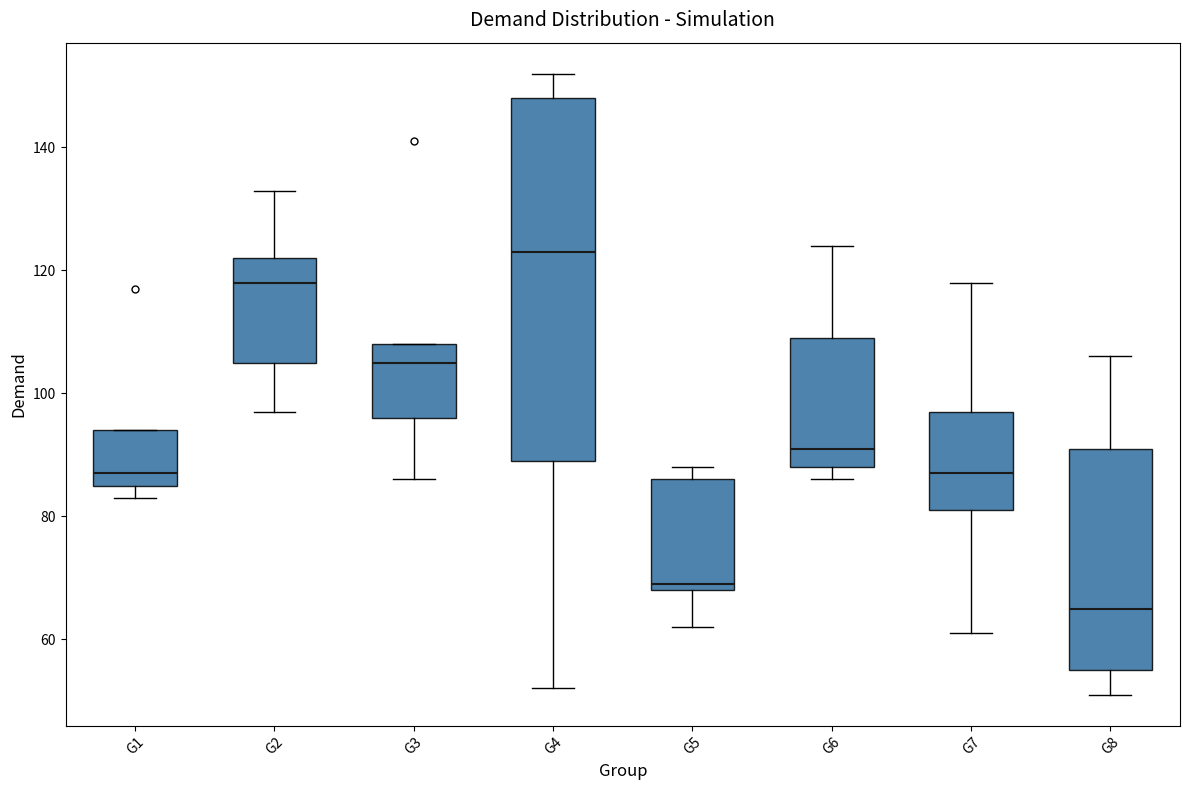

Reading left to right, read every box against the y-axis: the position of its median line, the range the box covers, and the ends of its whiskers. The values are not printed on the chart, so give them approximately, as read against the axis.

G1: median 88, box 86 to 94, whiskers 84 to 94
G2: median 118, box 106 to 122, whiskers 98 to 134
G3: median 106, box 96 to 108, whiskers 86 to 108
G4: median 124, box 90 to 148, whiskers 52 to 152
G5: median 70, box 68 to 86, whiskers 62 to 88
G6: median 92, box 88 to 110, whiskers 86 to 124
G7: median 88, box 82 to 98, whiskers 62 to 118
G8: median 66, box 56 to 92, whiskers 52 to 106